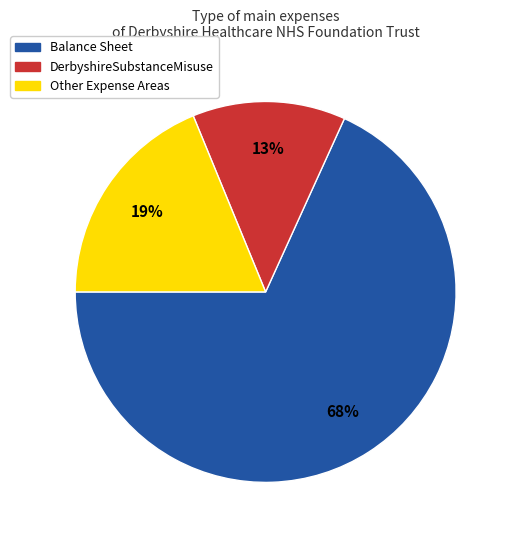

Is there any slice that represents more than half of the pie?

Yes